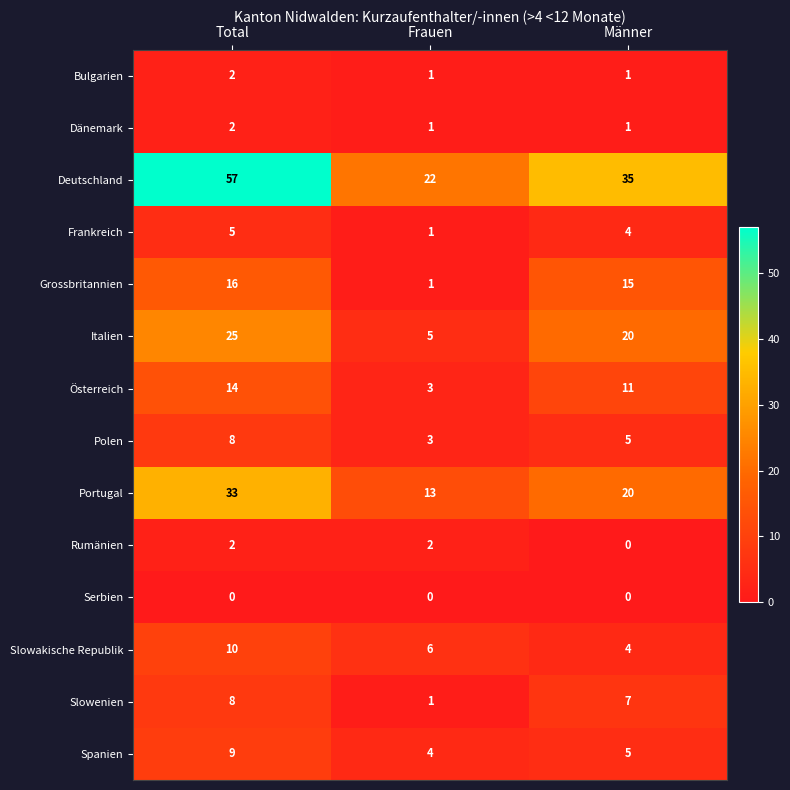

Which category has the highest value in the Österreich series?

Total